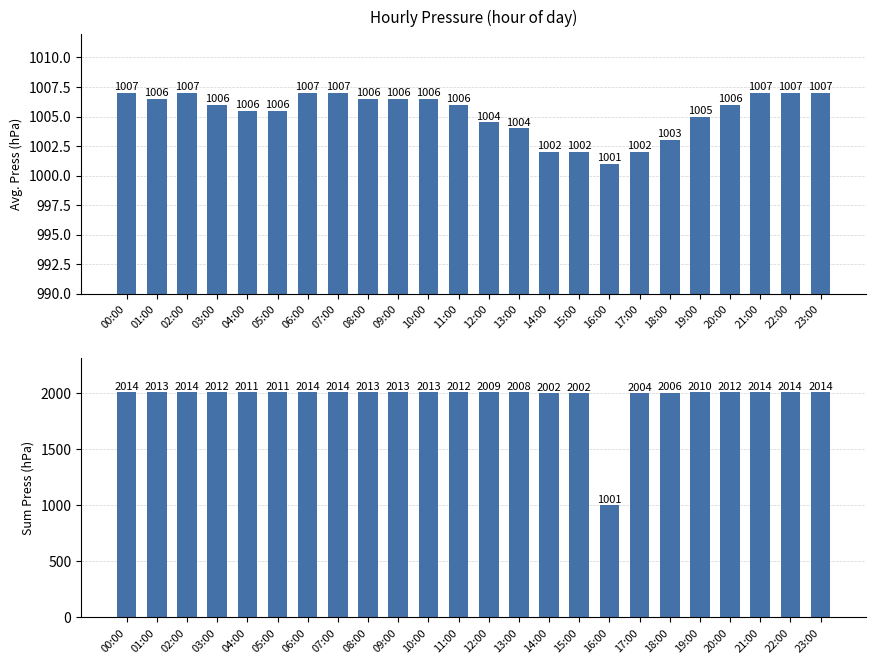

At 12:00, list the series in order from smallest to largest.

Avg Press, Sum Press